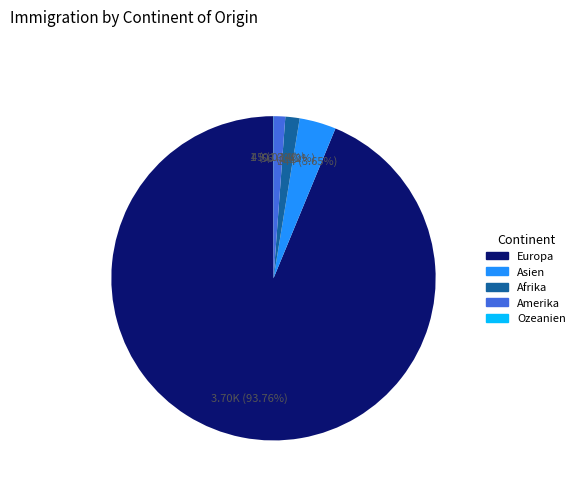

Is Amerika the majority of the pie?

No